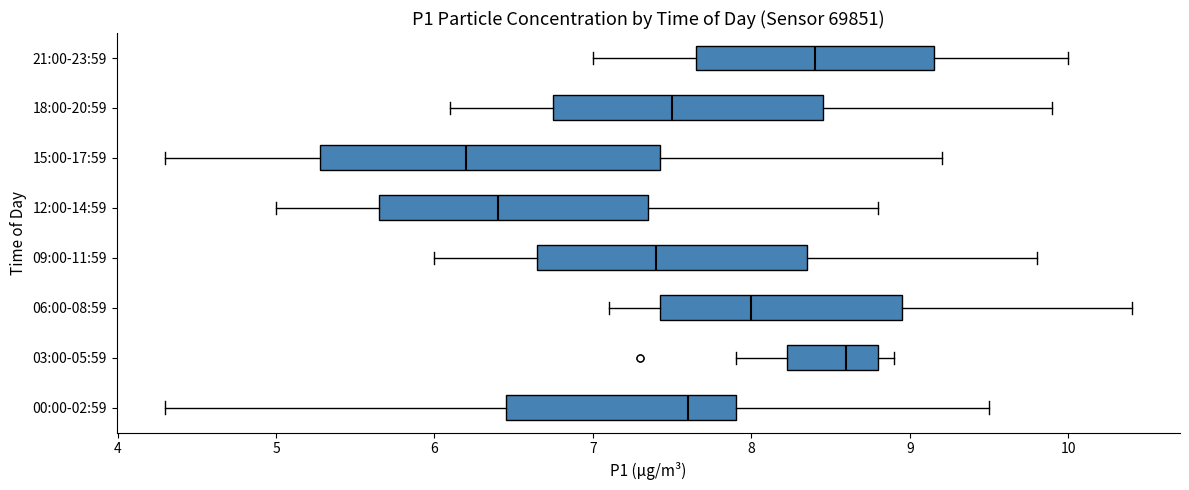

Where does the left whisker of the box for 06:00-08:59 end on the x-axis? The values are not printed on the chart, so give them approximately, as read against the axis.

7.1